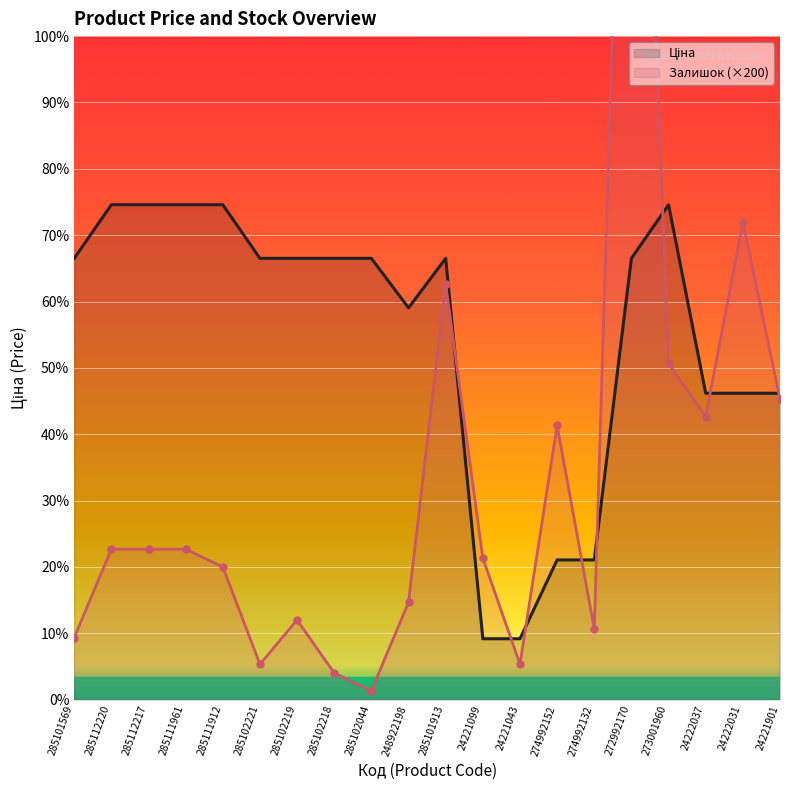

Which label corresponds to the smallest value in the chart?

285102044